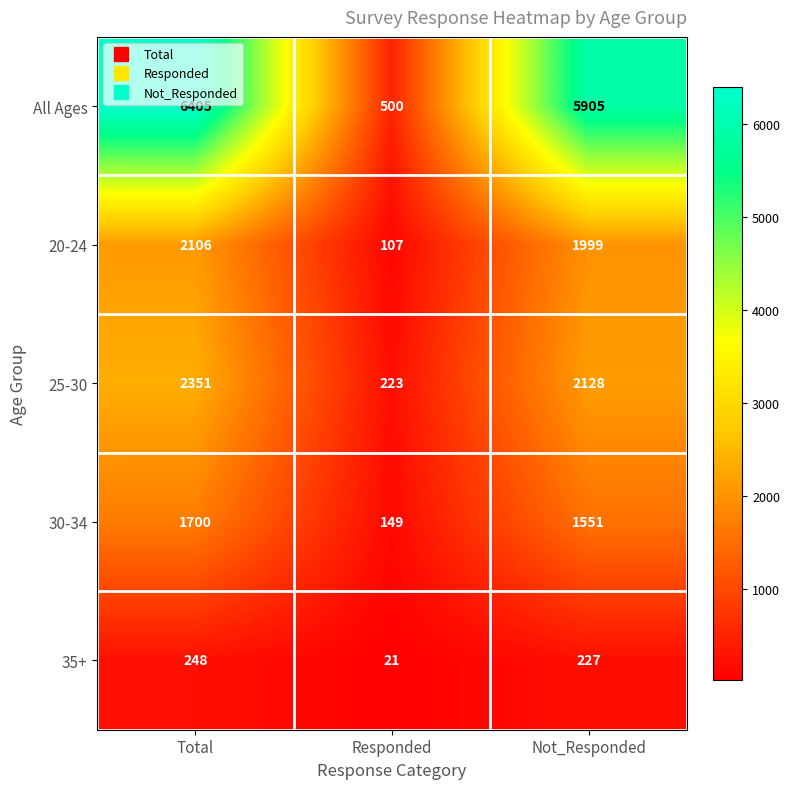

How many 25-30 values are between 223 and 2351?

3